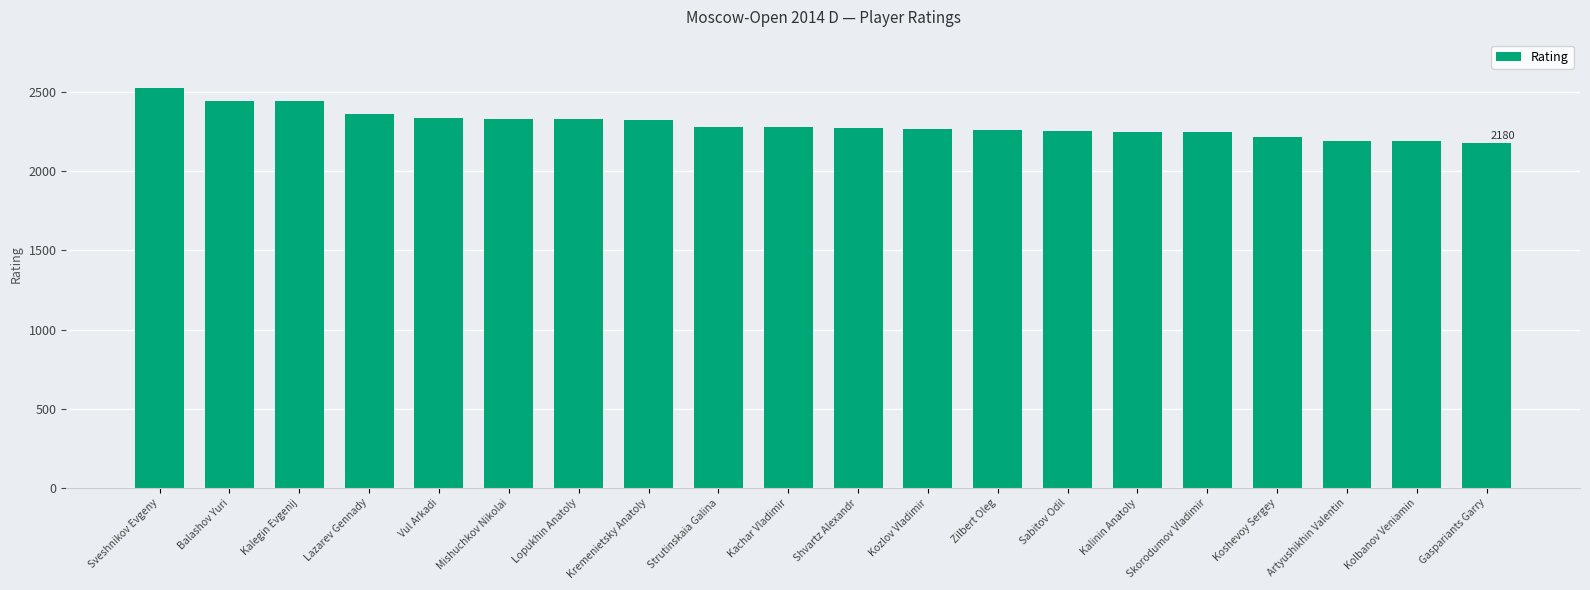

Which category has the highest value across all series?

Sveshnikov Evgeny